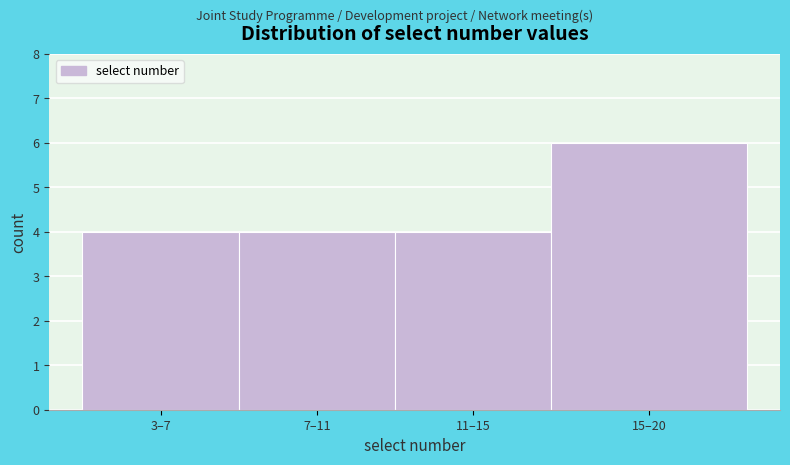

Reading right to left, extract all data points from this chart.

6	4	4	4